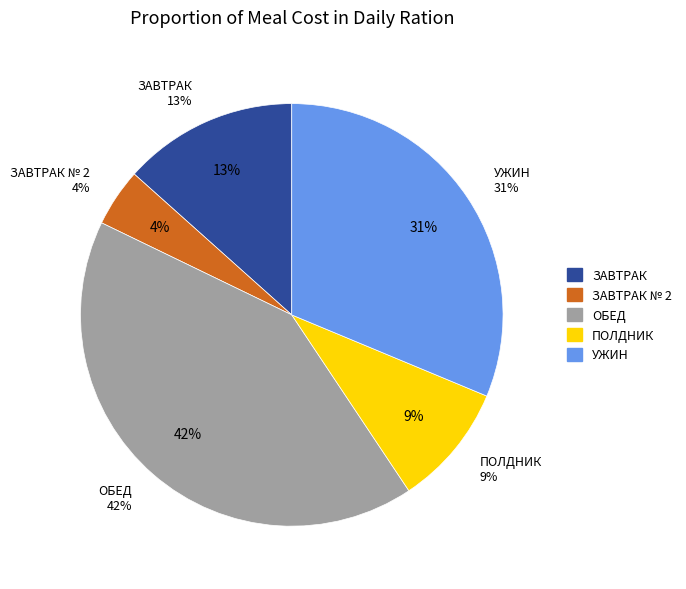

To the nearest percent, what is the difference between the ПОЛДНИК and ЗАВТРАК № 2 slice percentages?

5%